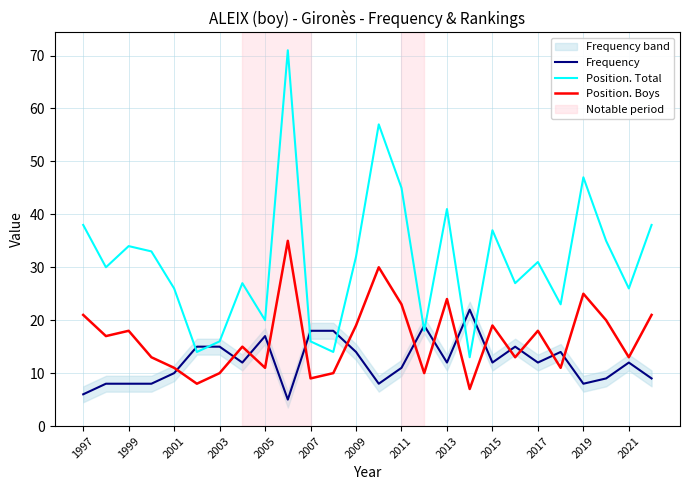

At which category does Position. Boys reach its first local peak?

1999